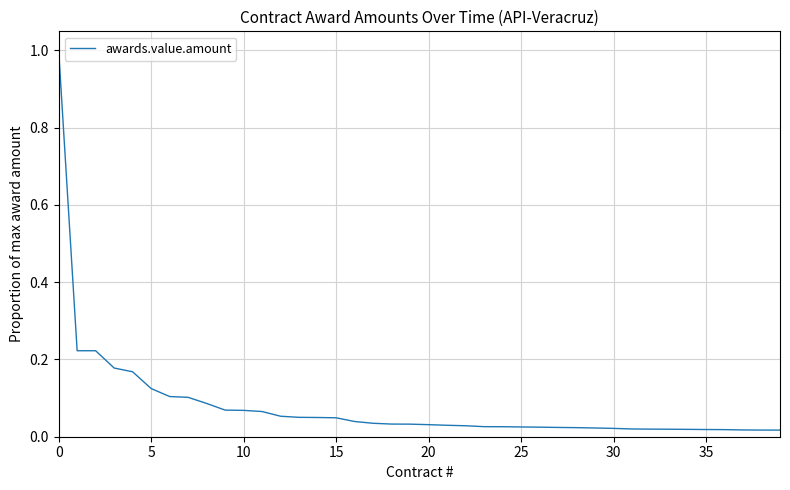

What is the greatest value displayed?

1.0